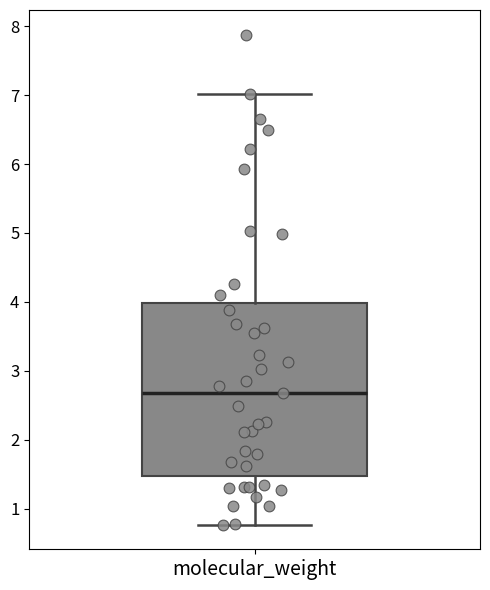

Transcribe this box plot: give where the median line is, the range the box spans, and where the two whiskers end, as read against the y-axis. The values are not printed on the chart, so give them approximately, as read against the axis.

median 2.7, box 1.5 to 4.0, whiskers 0.8 to 7.0